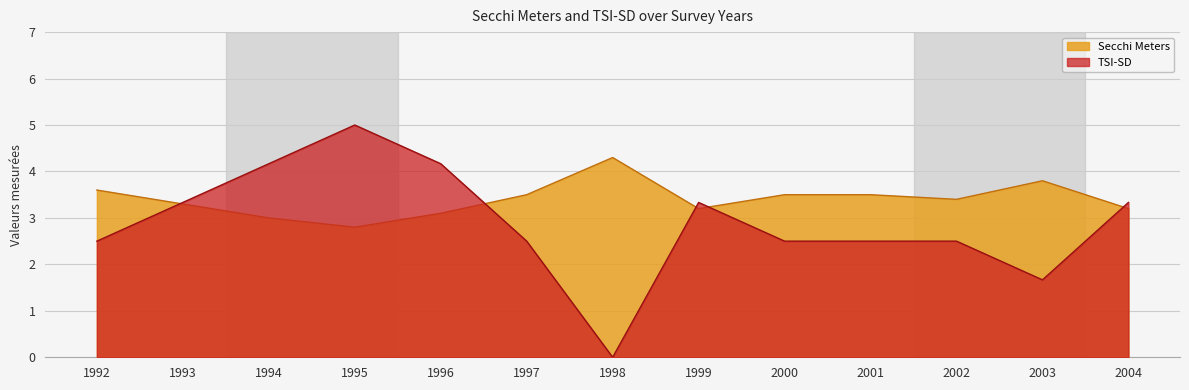

True or false: Tsi Sd and Secchi Meters cross at least once.

True